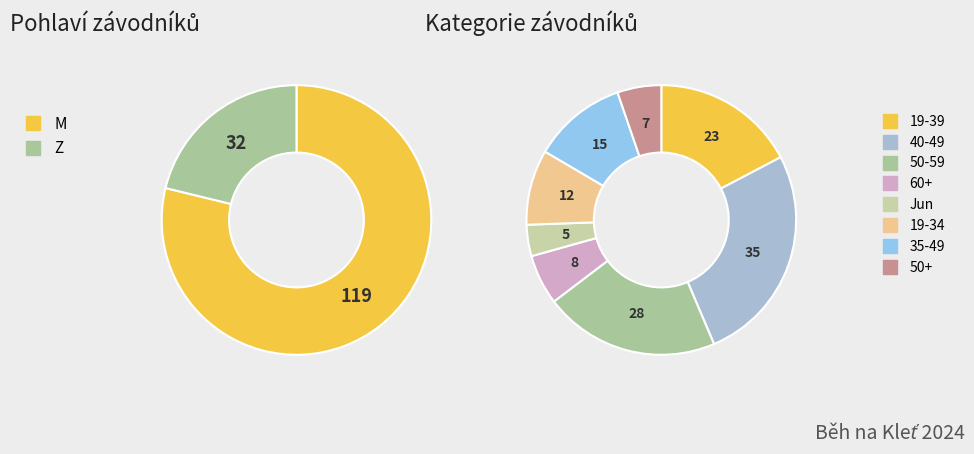

What is the smallest slice in the pie chart?

Z